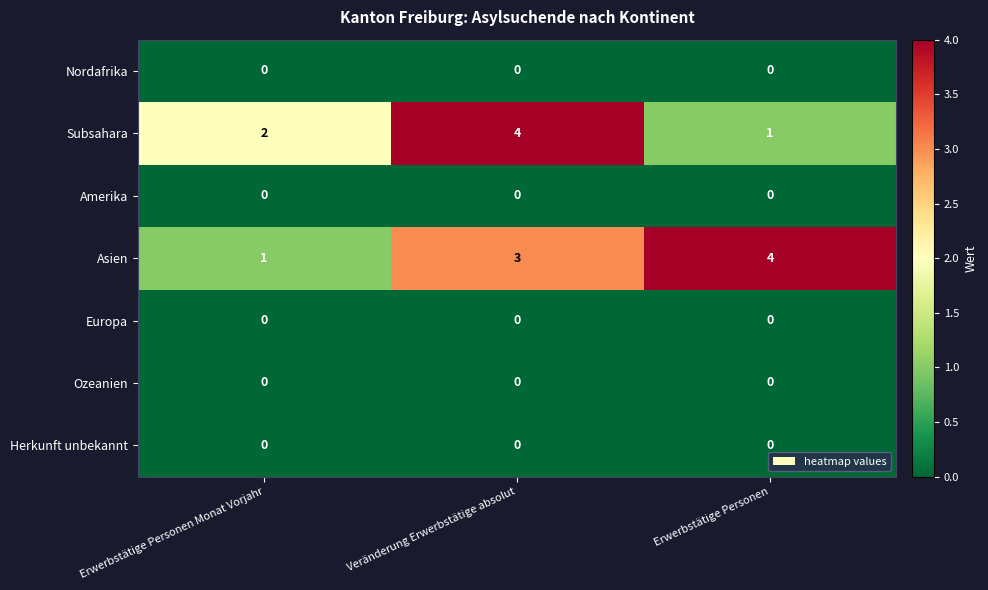

What is the total value across all series at Erwerbstätige Personen Monat Vorjahr?

3